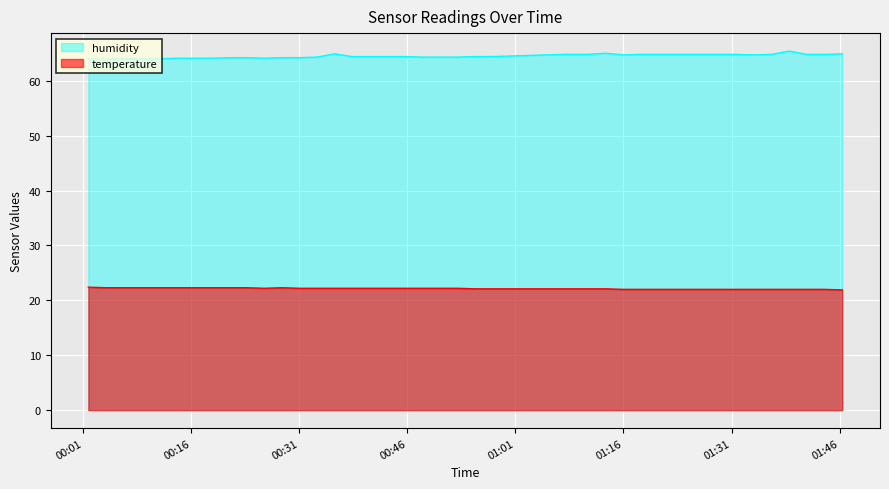

List the series in order of their peak value, lowest first.

temperature, humidity